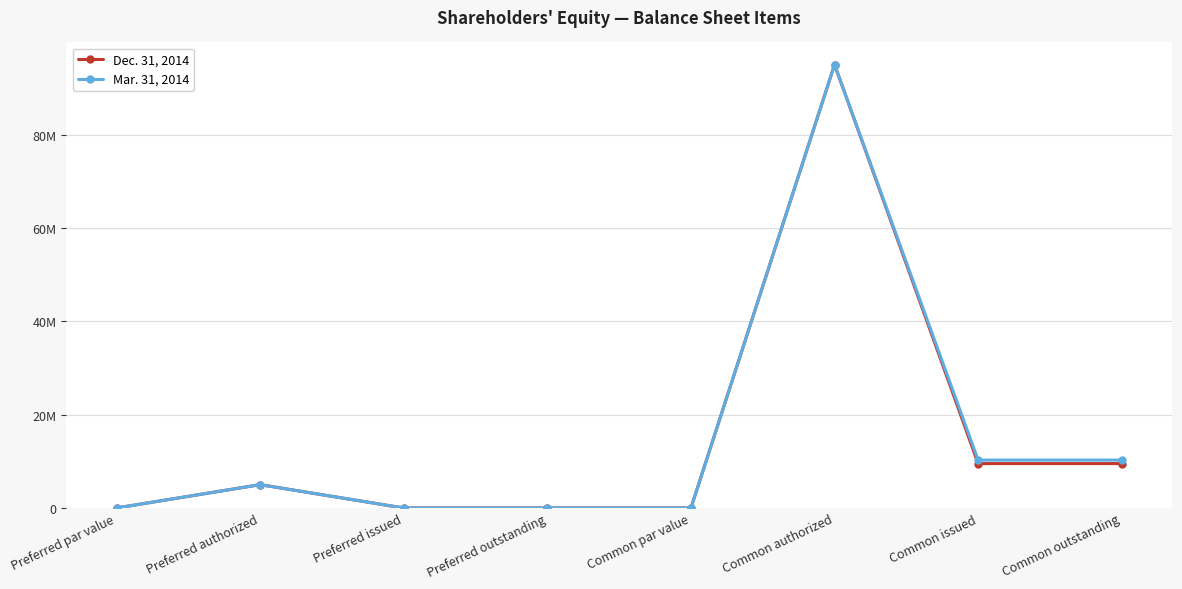

Reading left to right, extract all data points from this chart.

Dec. 31, 2014: Preferred par value=0	Preferred authorized=5000000	Preferred issued=0	Preferred outstanding=0	Common par value=0	Common authorized=95000000	Common issued=9514767	Common outstanding=9514767
Mar. 31, 2014: Preferred par value=0	Preferred authorized=5000000	Preferred issued=0	Preferred outstanding=0	Common par value=0	Common authorized=95000000	Common issued=10262384	Common outstanding=10262384